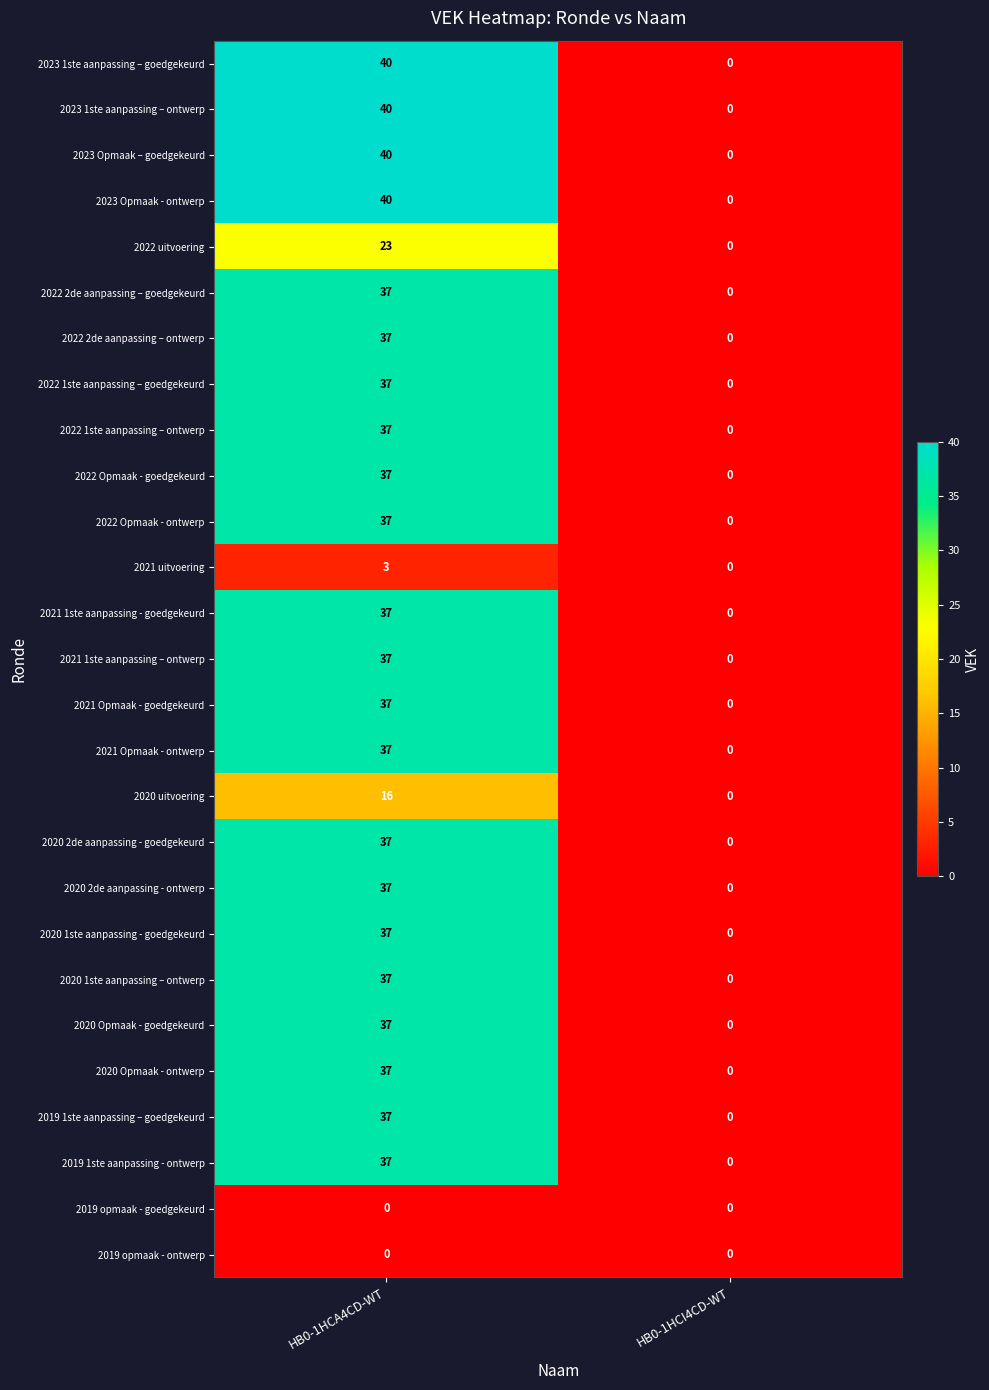

The value of 2019 1ste aanpassing – goedgekeurd at HB0-1HCA4CD-WT is 54. True or false?

False